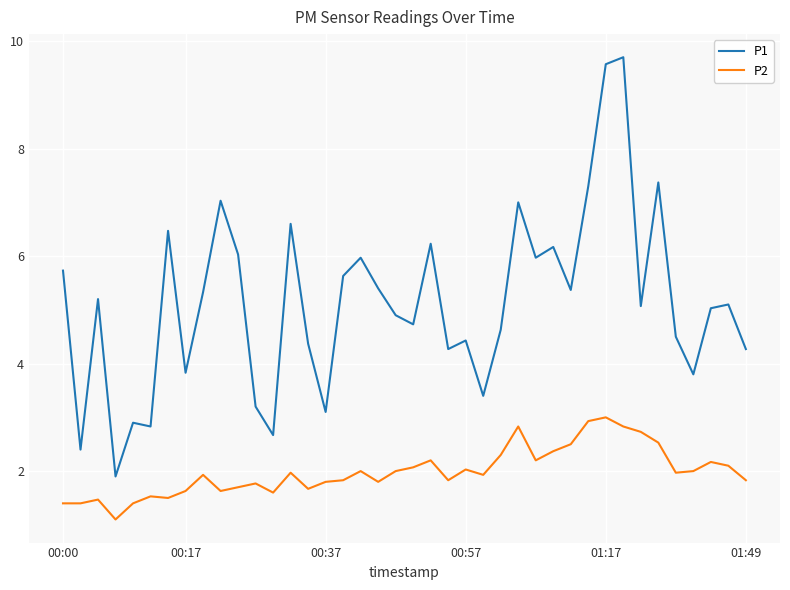

What are all the series names shown in the legend?

P1, P2